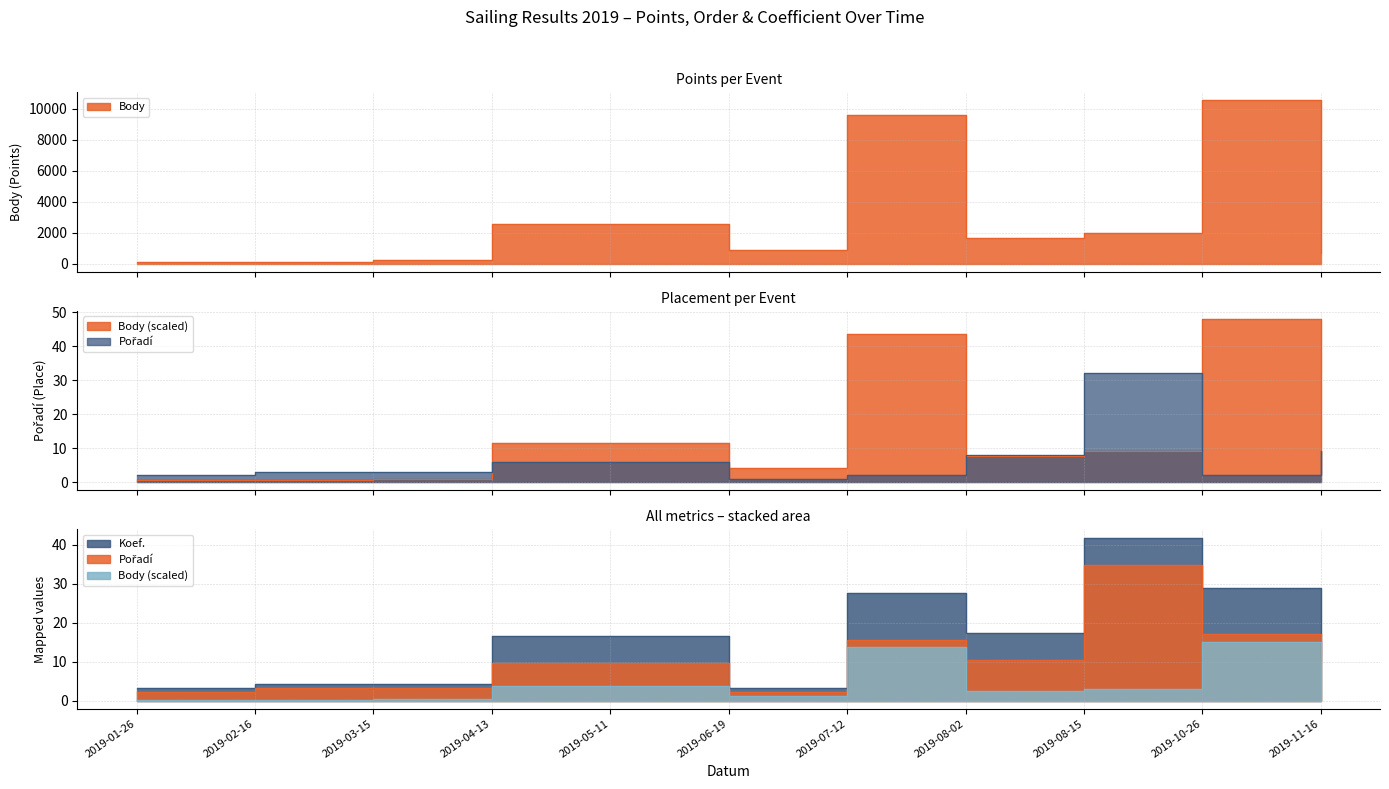

The Body series shows 556 at 2019-06-19. True or false?

False